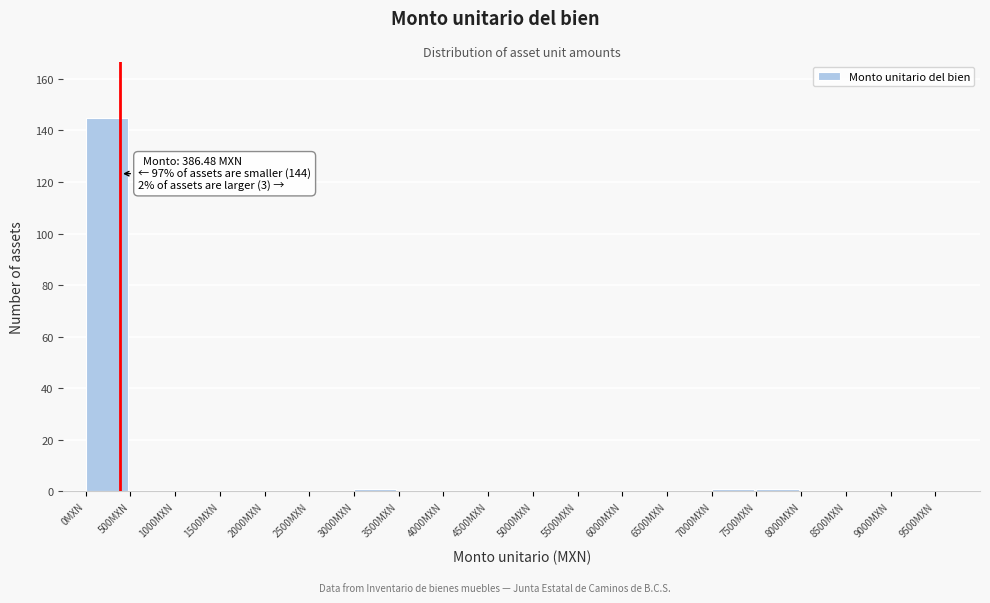

Which range on the x-axis has the tallest bar?

0 to 500